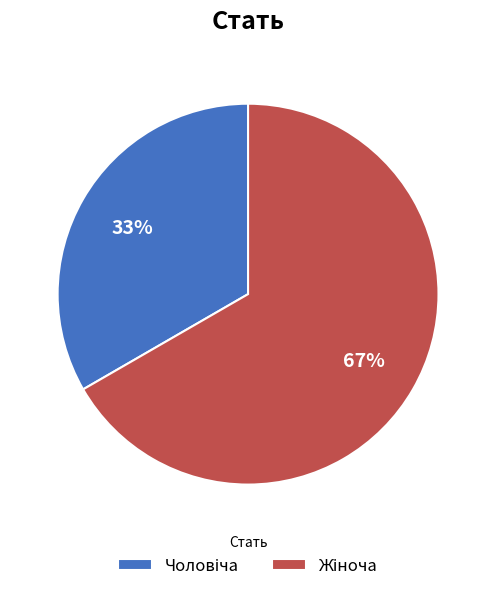

How many segments does this pie chart have?

2